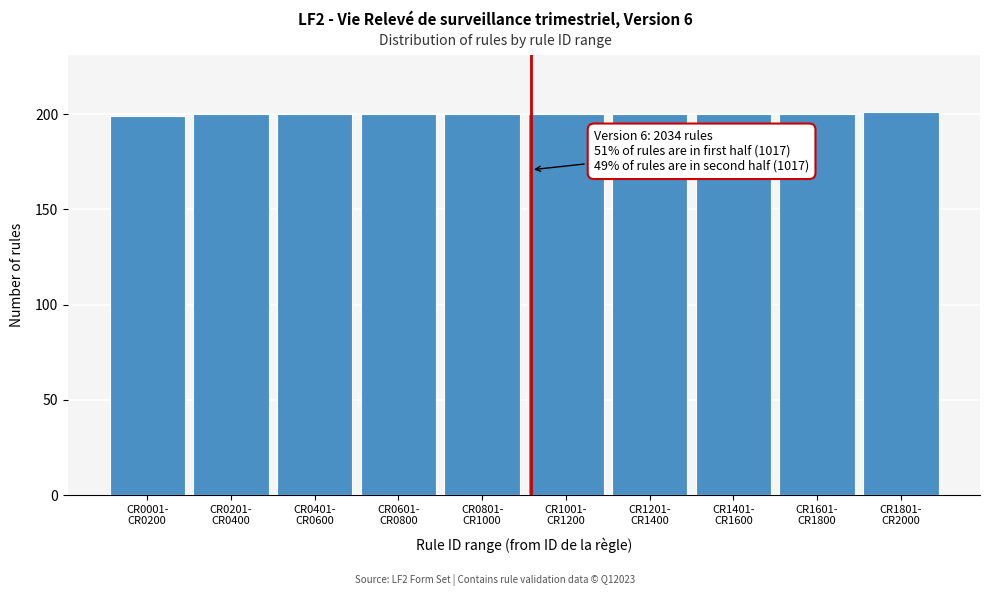

Reading right to left, transcribe all the data shown in this chart.

201	200	200	200	200	200	200	200	200	199